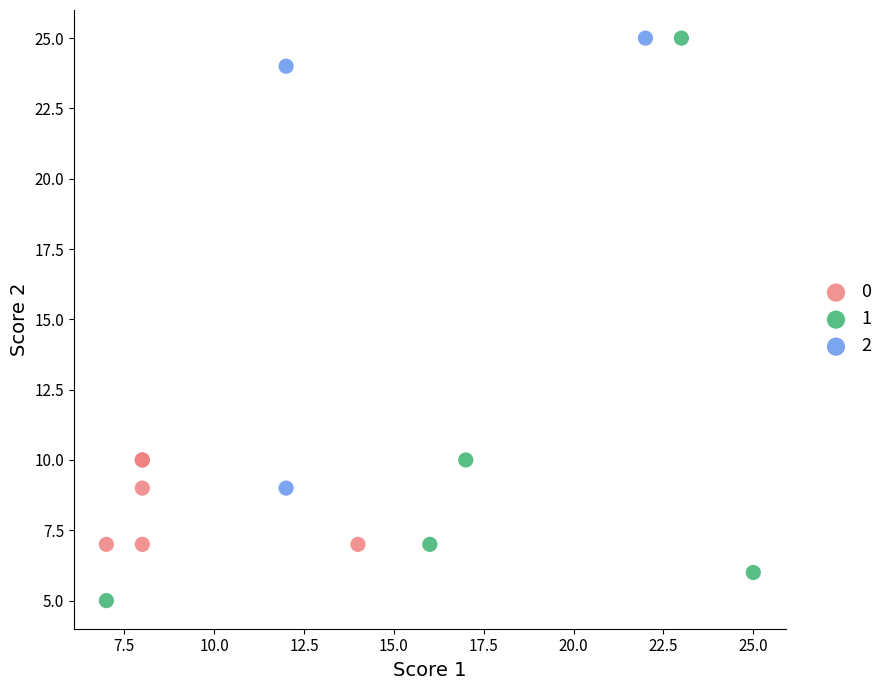

Which series contains the lowest Y value?

1